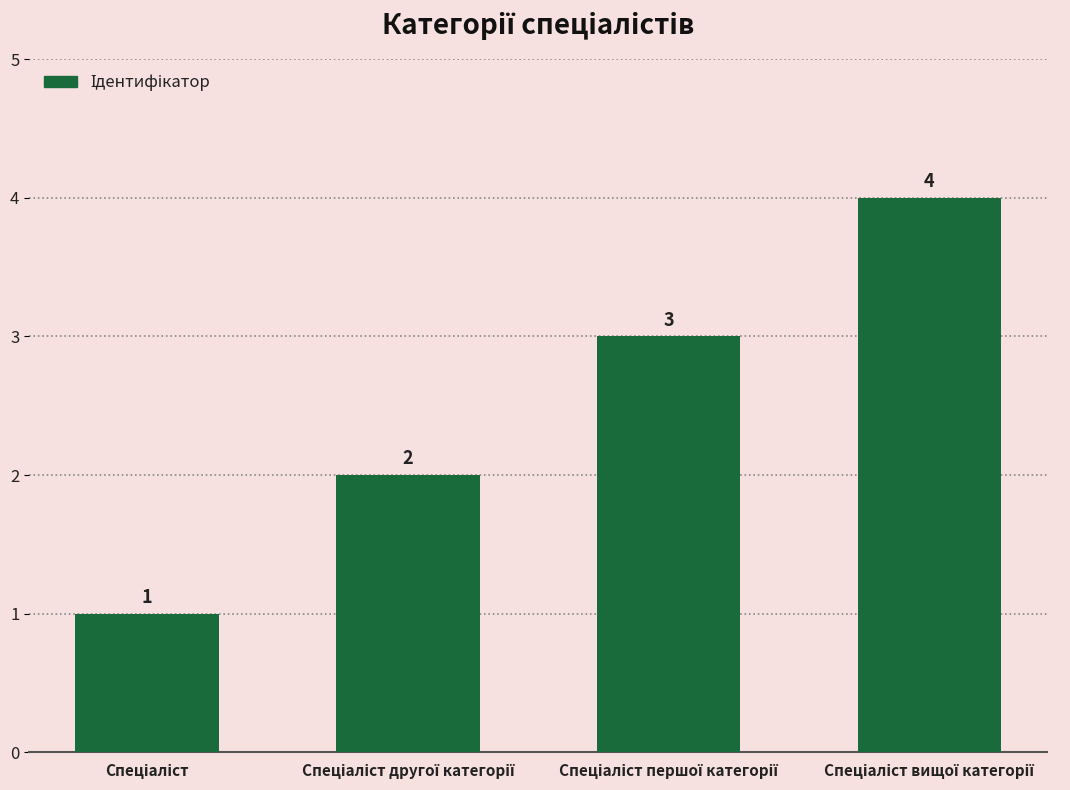

Count the values in the range 2 to 4.

3